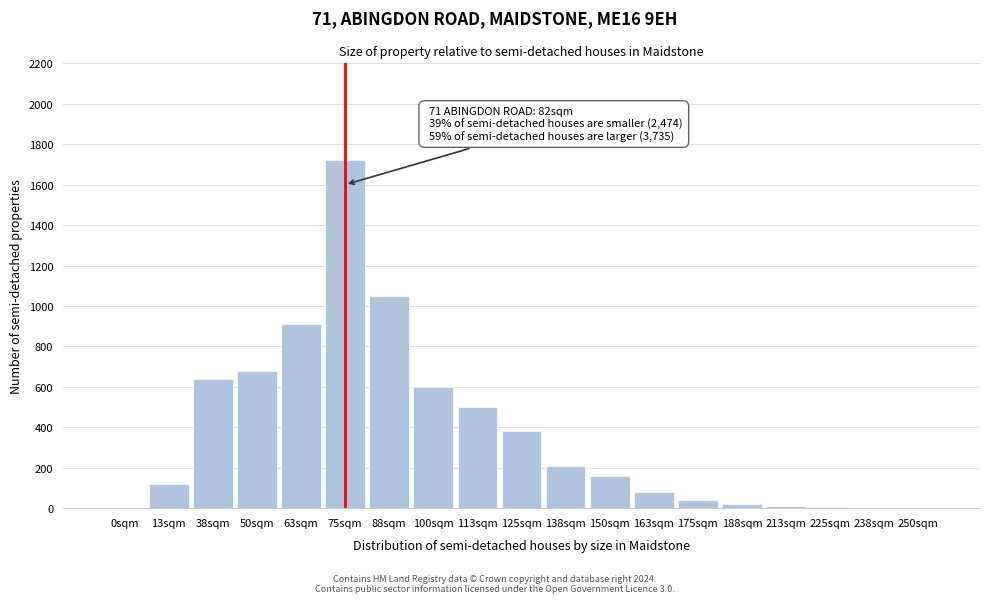

What is the sum of all values?

7128